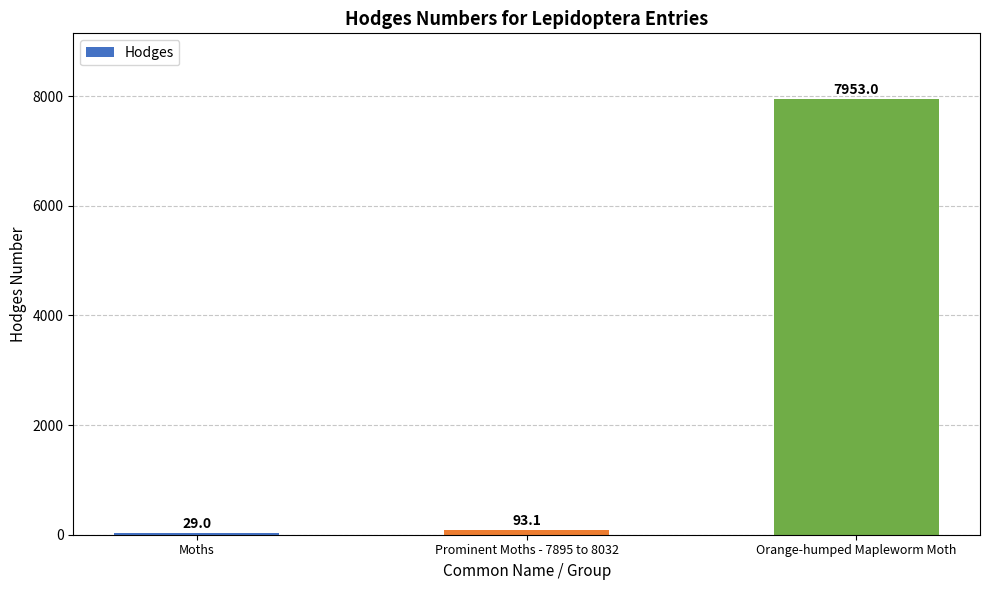

Which category has the highest value across all series?

Orange-humped Mapleworm Moth